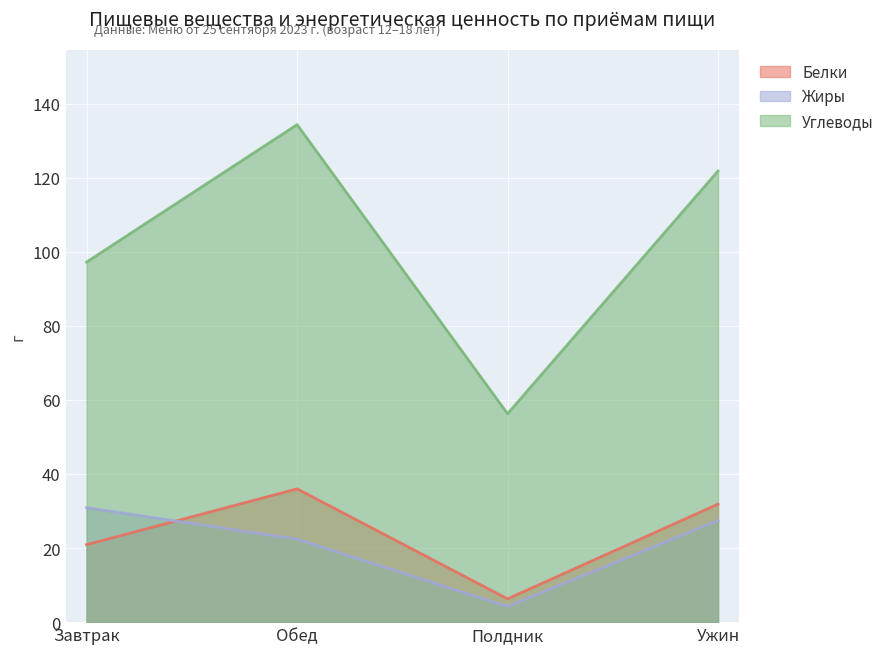

Does the chart display data point markers on the line(s)?

No